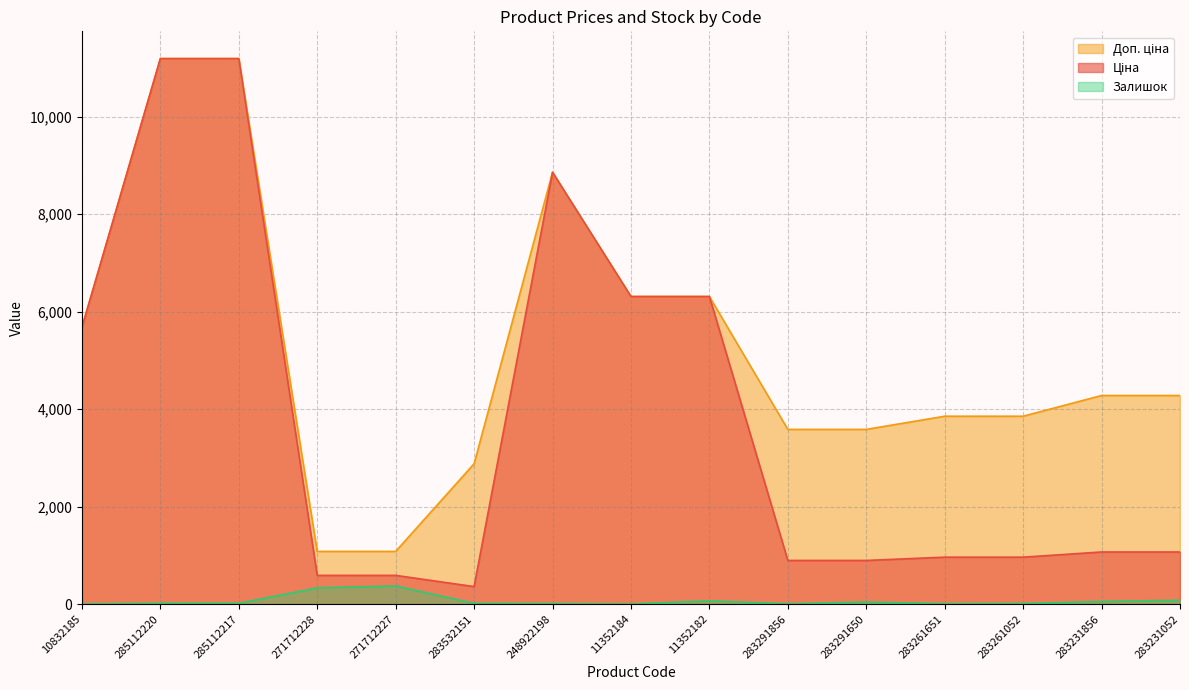

The value of Ціна at 283291856 is 1489.9. True or false?

False